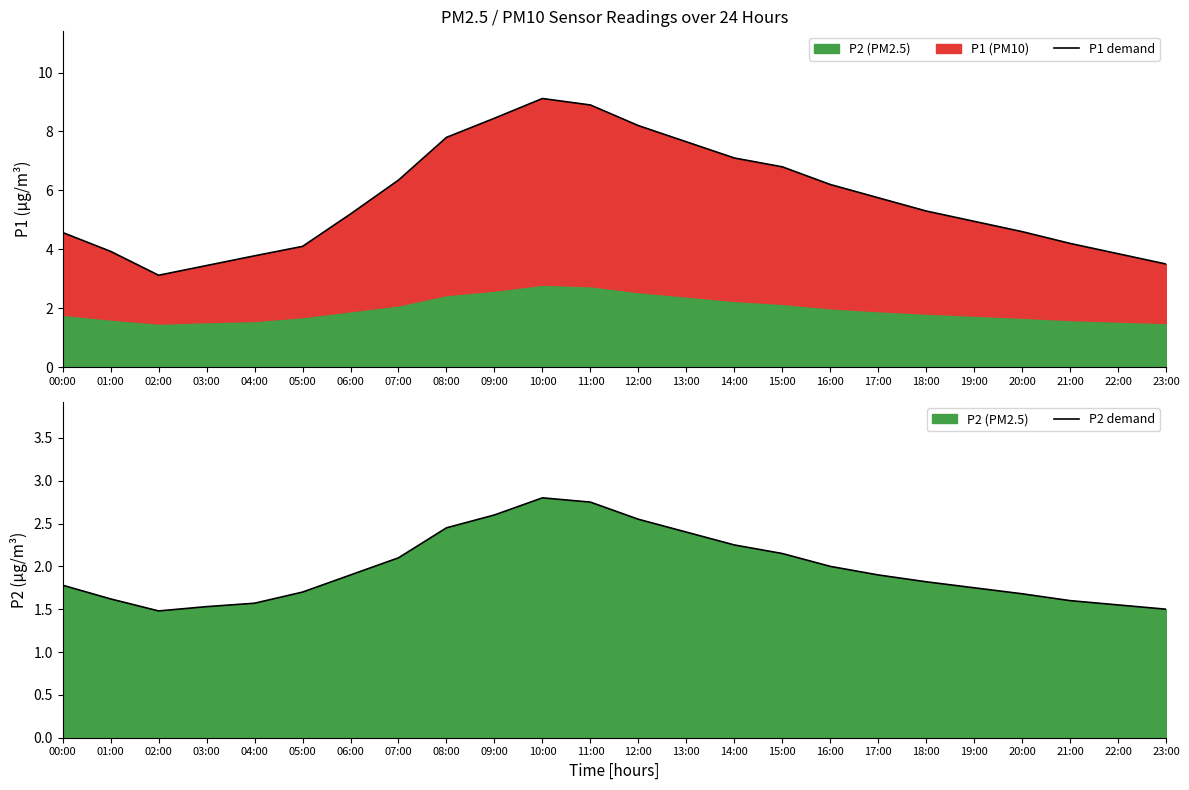

Between 14:00 and 10:00, which is larger?

10:00